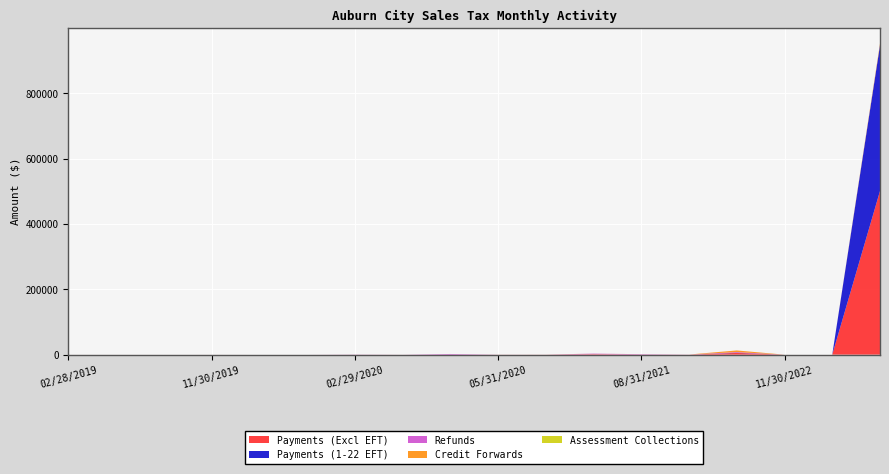

Reading left to right, list all the values displayed in this chart.

Payments (Excl EFT): 22.1	24.9	22.1	48.5	6.7	4.2	115.8	56.4	51.6	168.7	81.6	1455.0	255.5	76.5	5174.4	0.0	0.0	501099.2
Payments (1-22 EFT): 0.0	0.0	0.0	0.0	0.0	0.0	0.0	0.0	0.0	0.0	0.0	0.0	0.0	0.2	603.2	0.0	0.0	446081.1
Refunds: 0.2	3.3	0.2	0.0	0.0	0.0	398.2	38.6	1990.9	69.1	128.0	1616.0	1205.3	222.3	2058.0	0.0	0.0	42.4
Credit Forwards: 0.0	0.0	0.0	0.0	0.2	0.0	0.4	24.7	4.1	16.8	107.7	98.5	53.5	93.7	5045.8	0.0	0.4	5096.9
Assessment Collections: 0.0	0.0	0.0	0.0	0.0	0.0	0.0	0.0	0.0	0.0	0.0	0.9	0.0	0.0	0.0	0.0	0.0	0.0